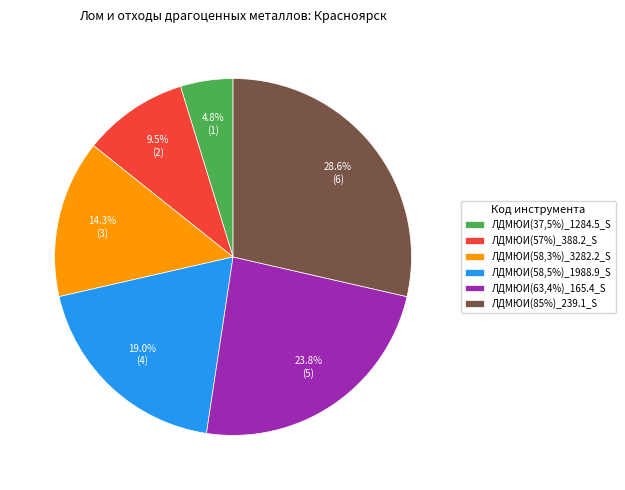

What portion of the pie excludes ЛДМЮИ(85%)_239.1_S?

71.4%